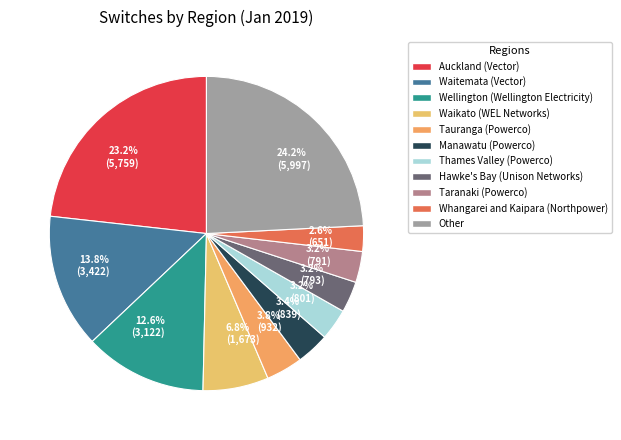

How many segments does this pie chart have?

11